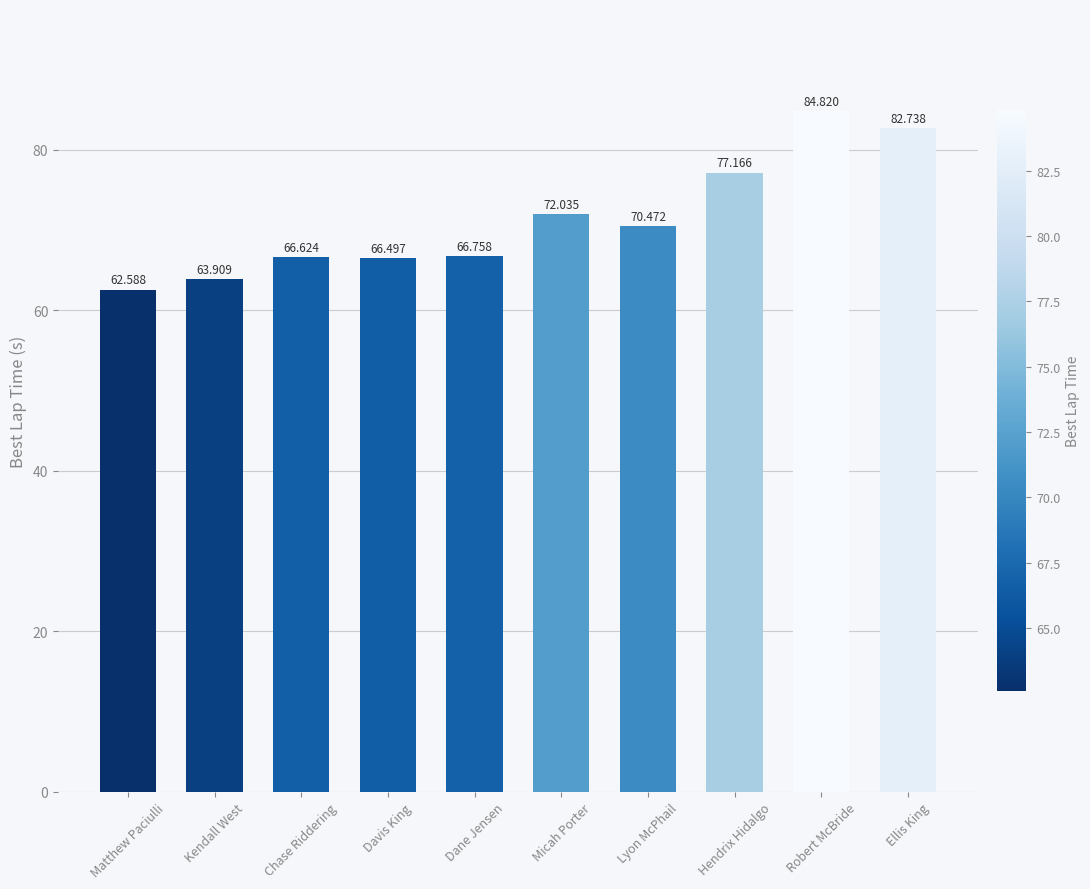

At which label is the value closest to 73?

Micah Porter